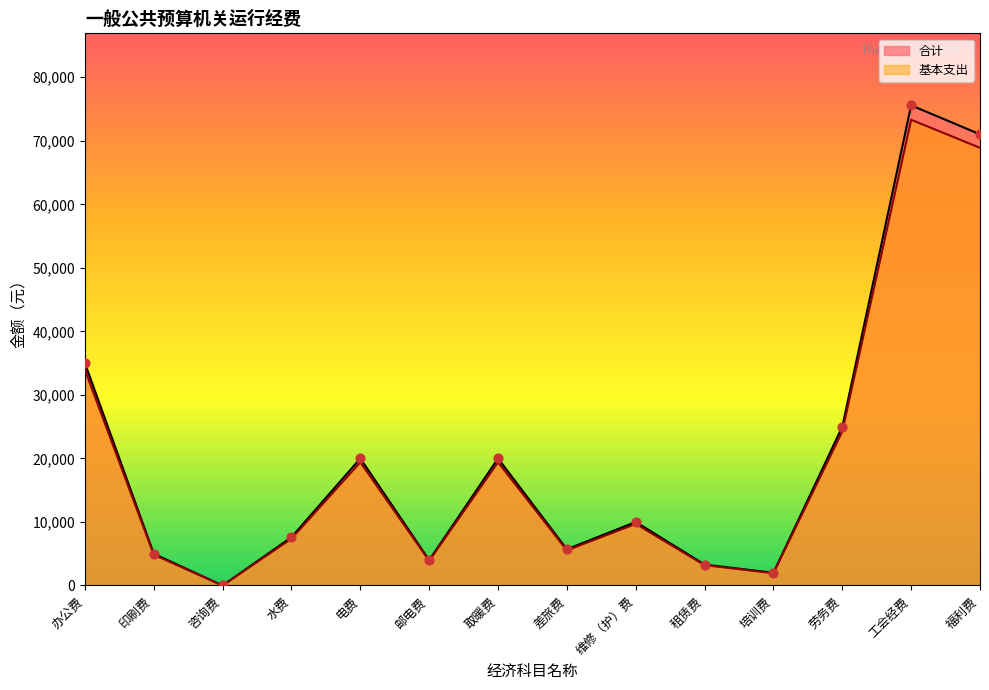

Which series has the largest total across all categories?

合计